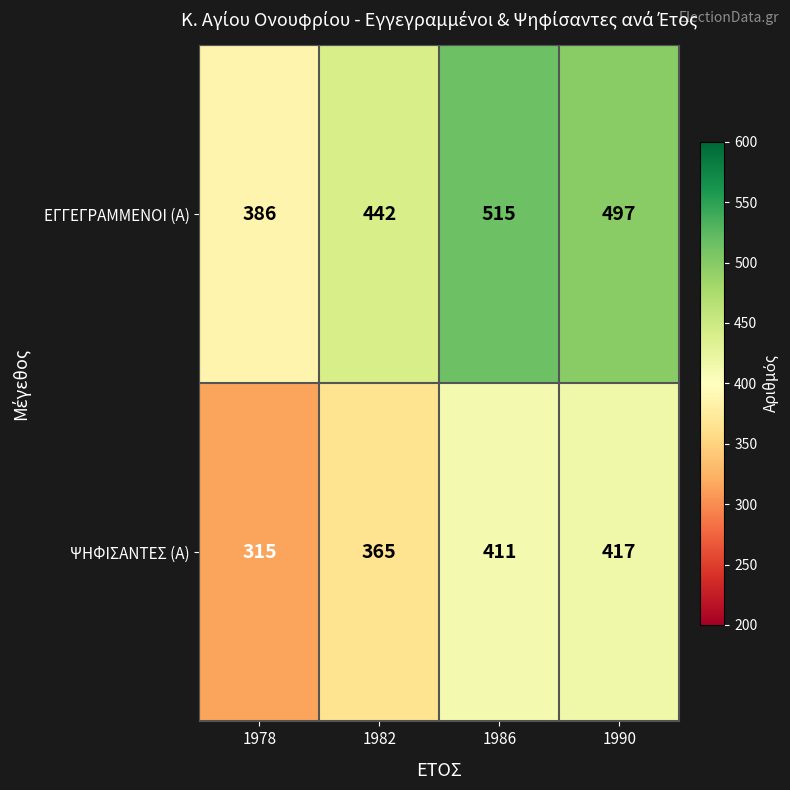

What is the maximum value shown in the chart?

515